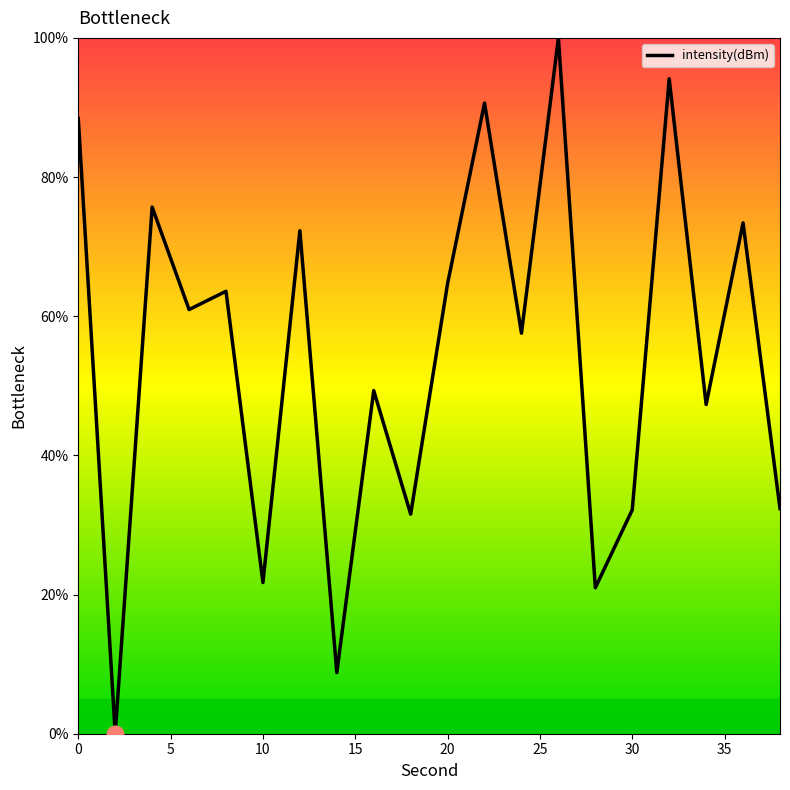

What is the greatest value displayed?

100.0